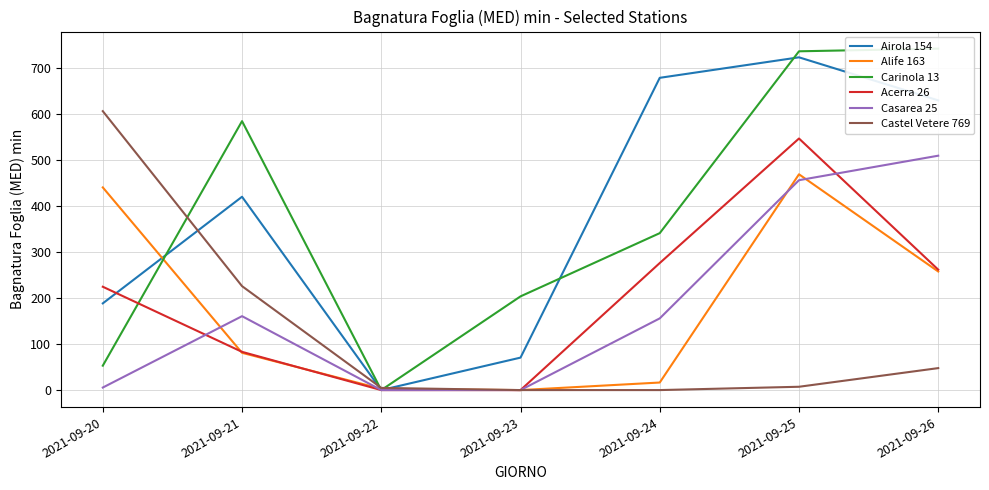

The Acerra 26 series shows 111.4 at 2021-09-21. True or false?

False